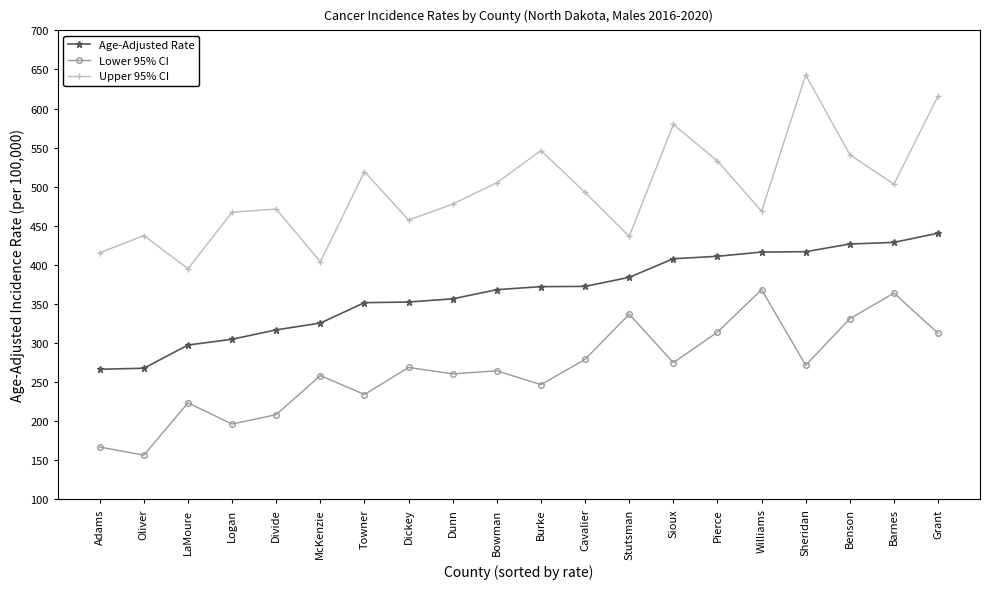

What is the label of the 11th point from the left?

Burke